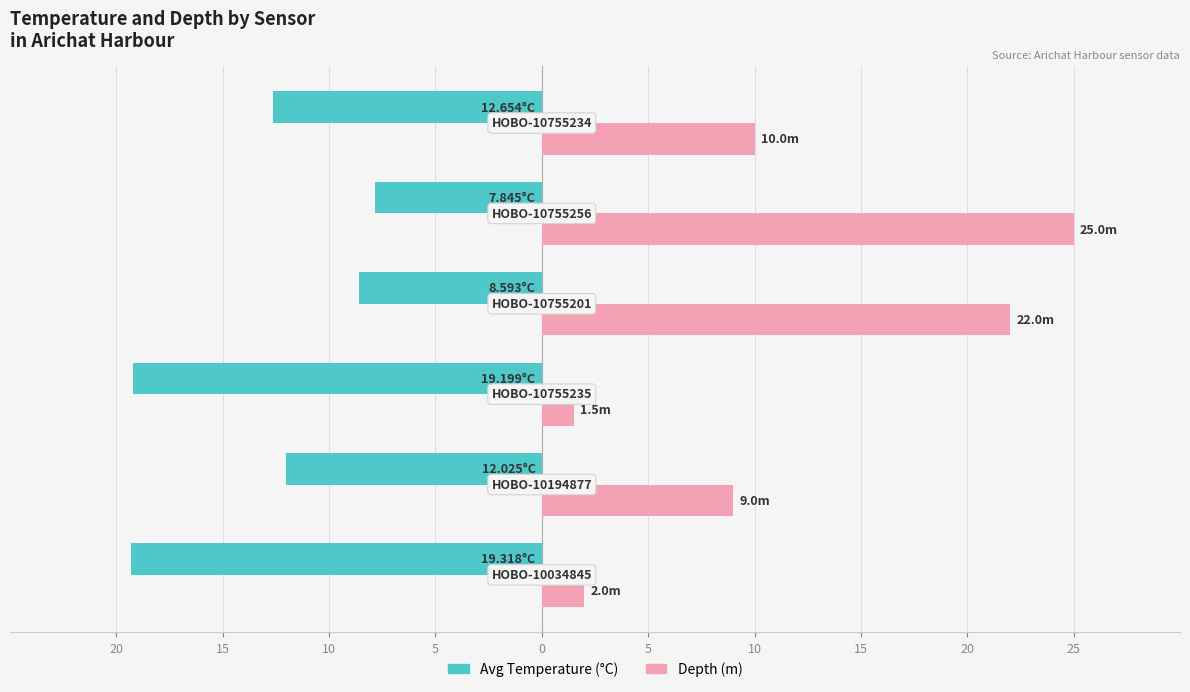

What is the minimum value for Depth (m)?

1.5